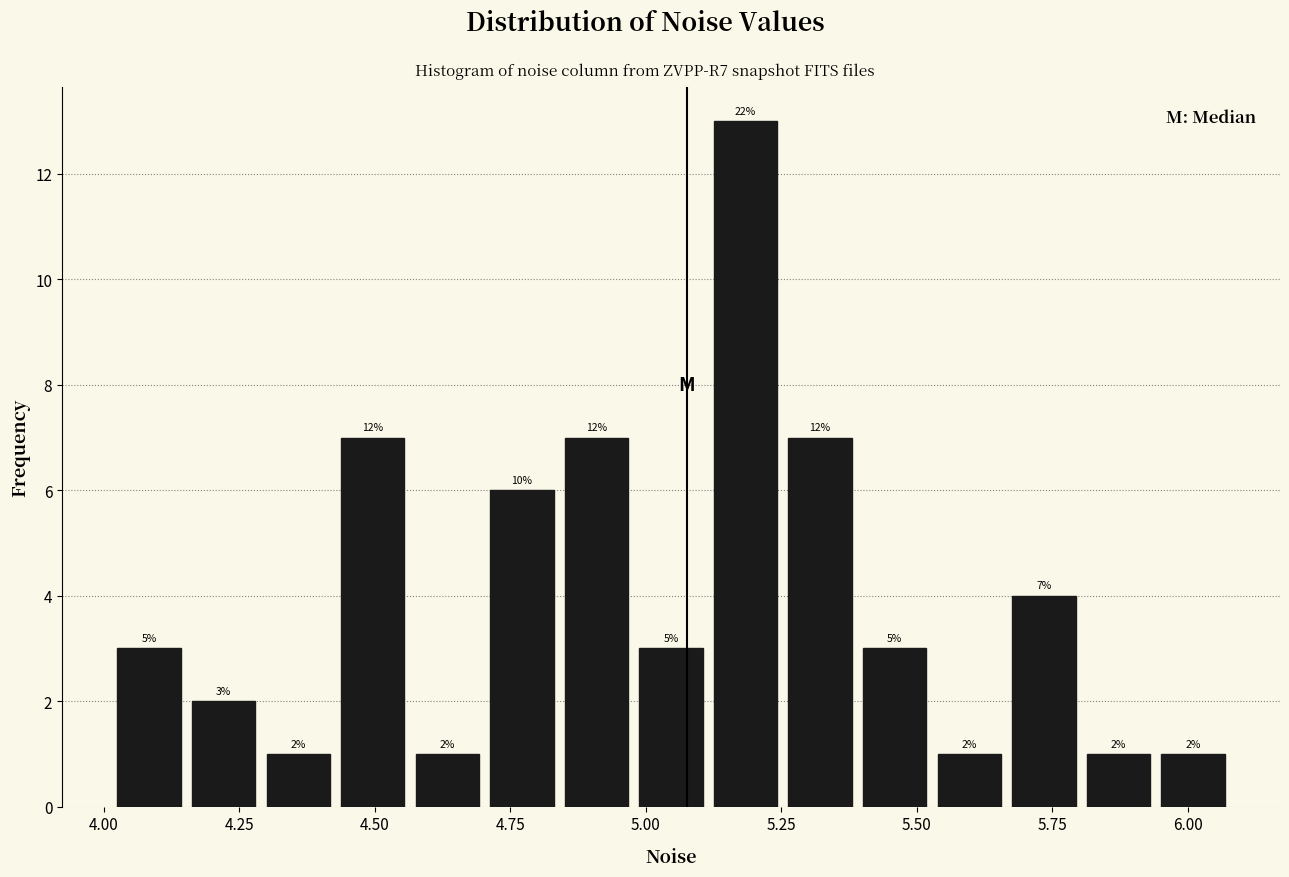

Around what value on the x-axis is the tallest bar? Give the approximate position of its centre, as read against the axis.

5.20